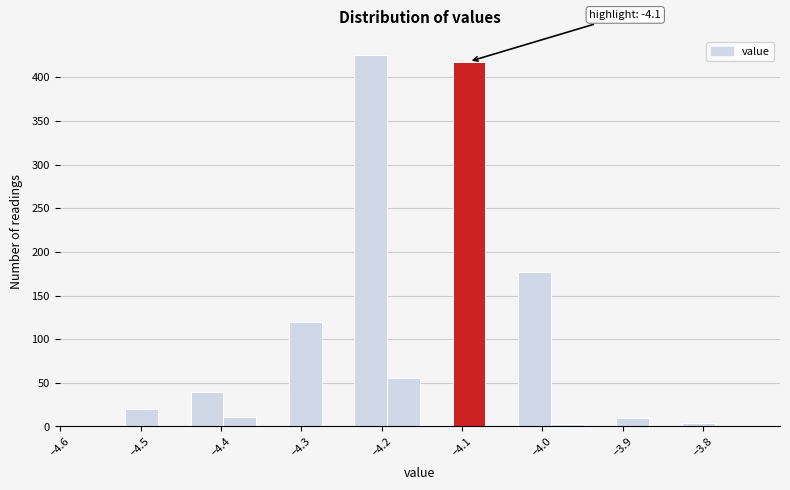

Over which range of the x-axis is the bar tallest?

-4.23 to -4.19